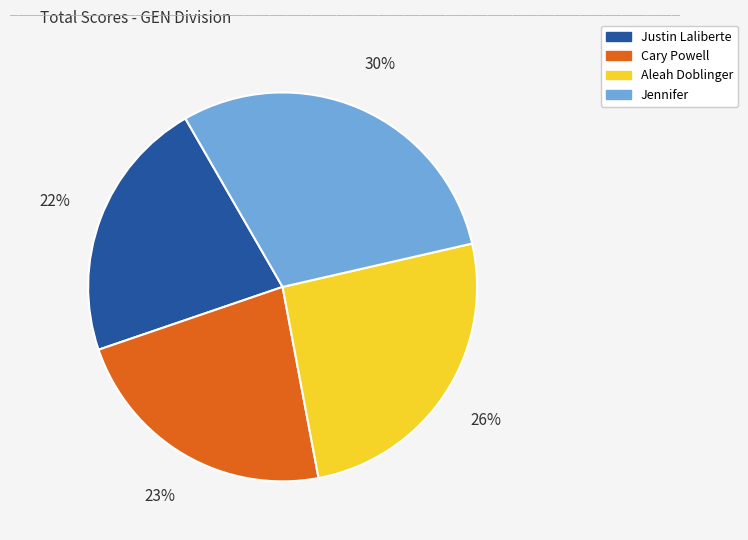

The Cary Powell slice represents 23% of the pie. True or false?

True